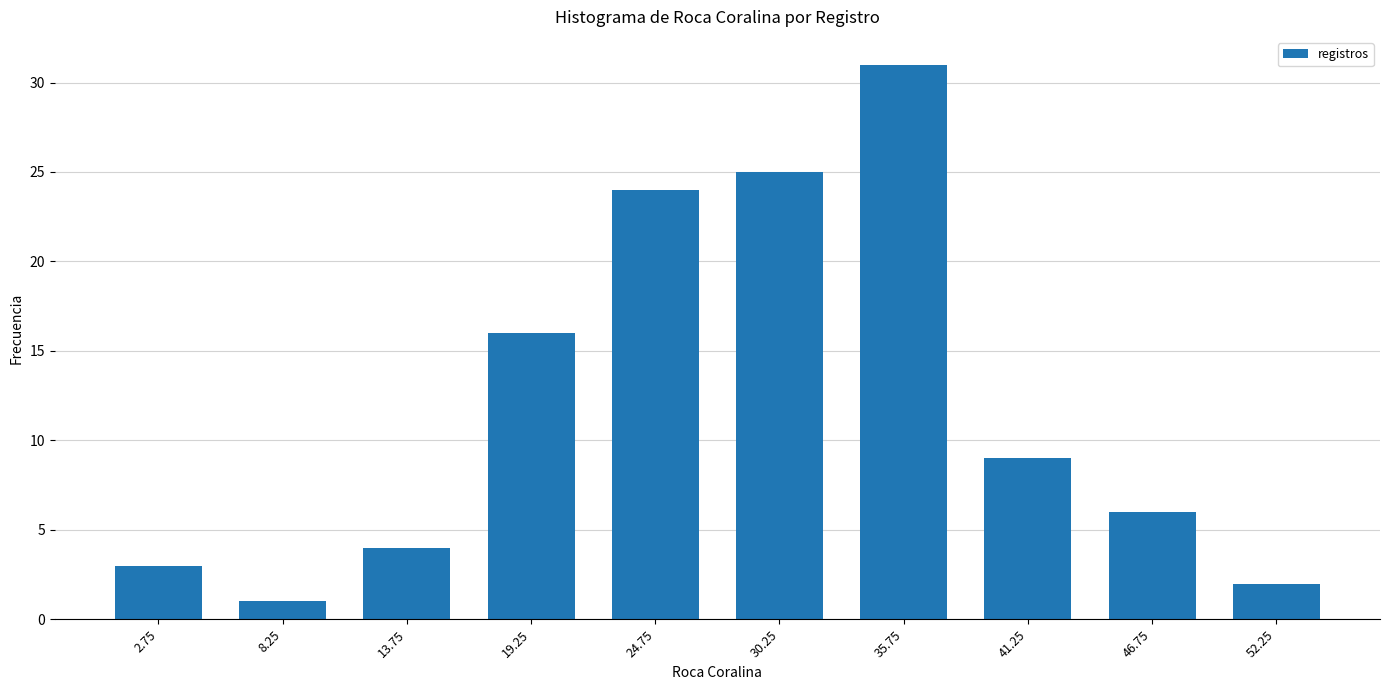

What is the height of the bar covering 44.0 to 49.5 on the x-axis? Neither the bar edges nor the heights are printed on the chart, so give them approximately, as read against the axes.

6